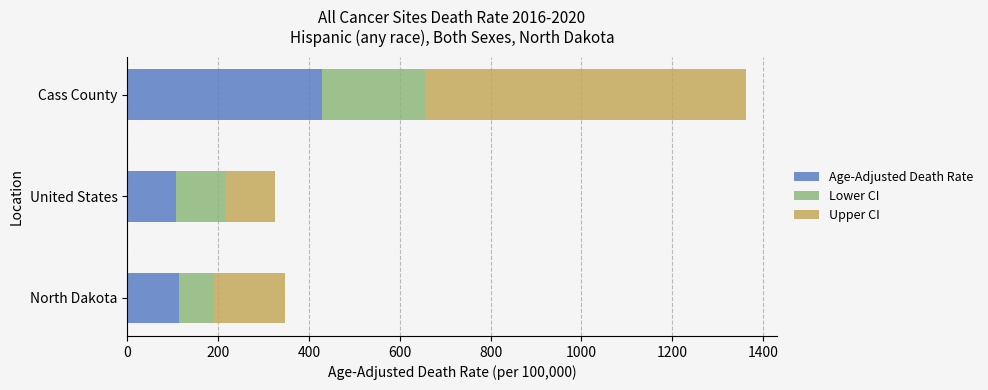

What is the sum of the Age-Adjusted Death Rate values at United States and Cass County?

536.4